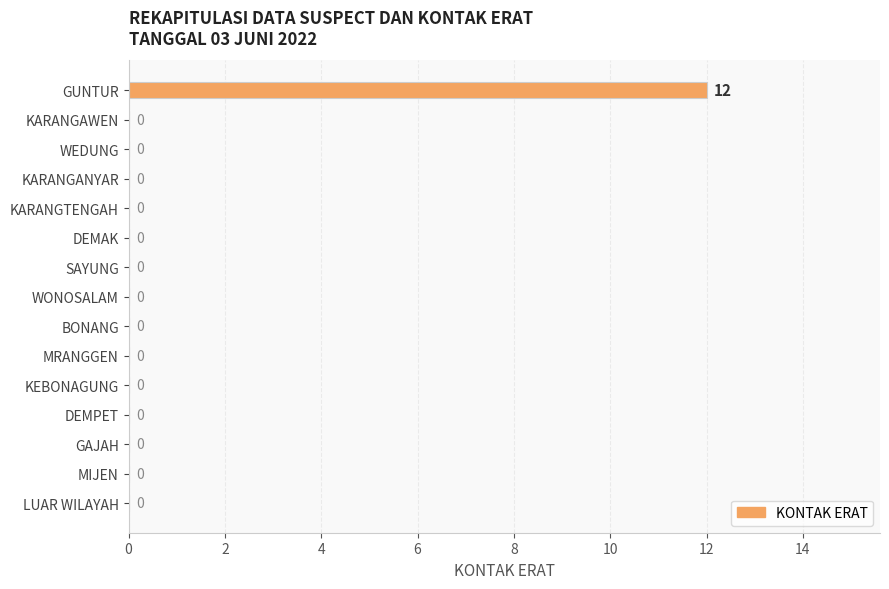

Reading top to bottom, extract all data points from this chart.

GUNTUR=12	KARANGAWEN=0	WEDUNG=0	KARANGANYAR=0	KARANGTENGAH=0	DEMAK=0	SAYUNG=0	WONOSALAM=0	BONANG=0	MRANGGEN=0	KEBONAGUNG=0	DEMPET=0	GAJAH=0	MIJEN=0	LUAR WILAYAH=0